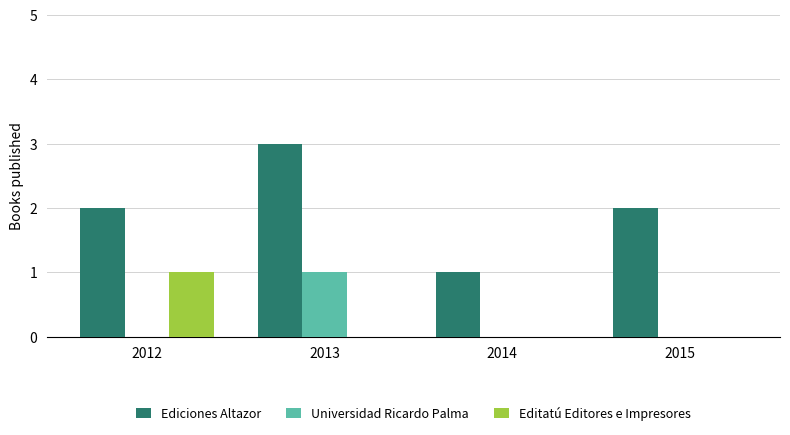

What are all the series names shown in the legend?

Ediciones Altazor, Universidad Ricardo Palma, Editatú Editores e Impresores